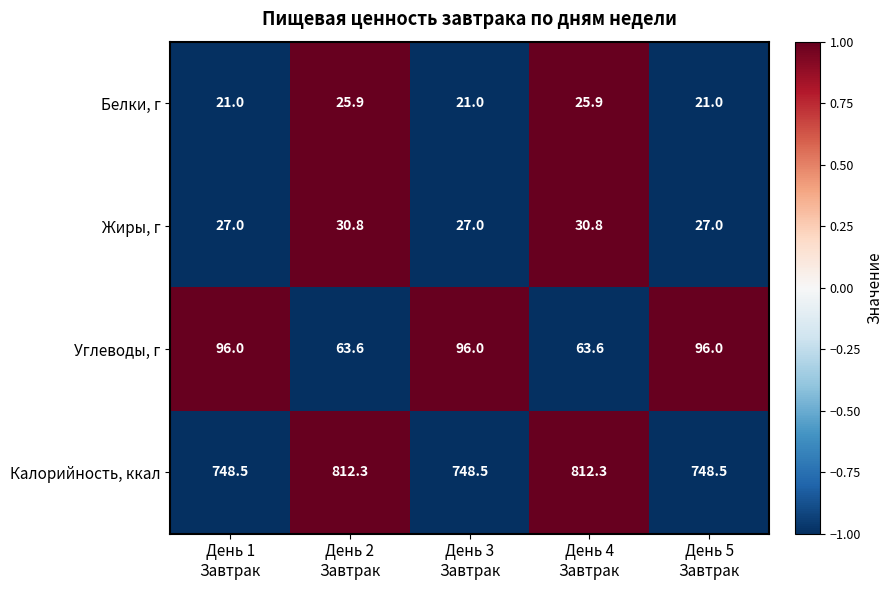

What is the difference between the highest and lowest values at День 1
Завтрак?

727.5